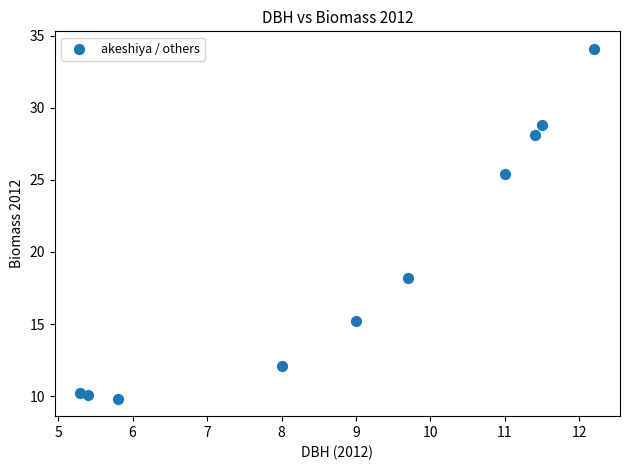

What Y value in the scatter plot is closest to 21?

18.2